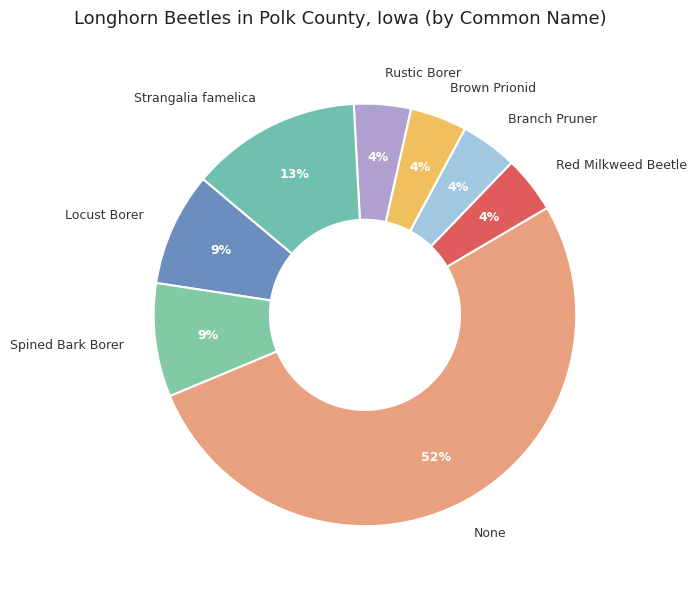

Between Spined Bark Borer and Rustic Borer, which is larger?

Spined Bark Borer